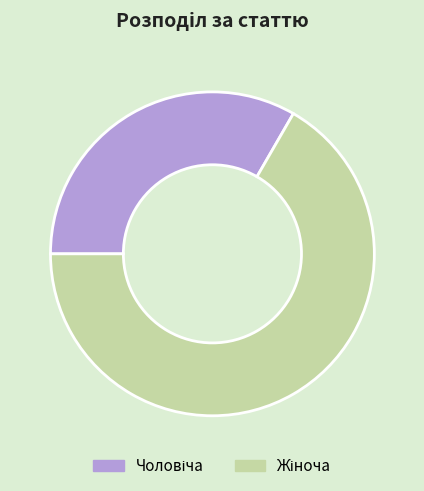

Is there any slice that represents more than half of the pie?

Yes